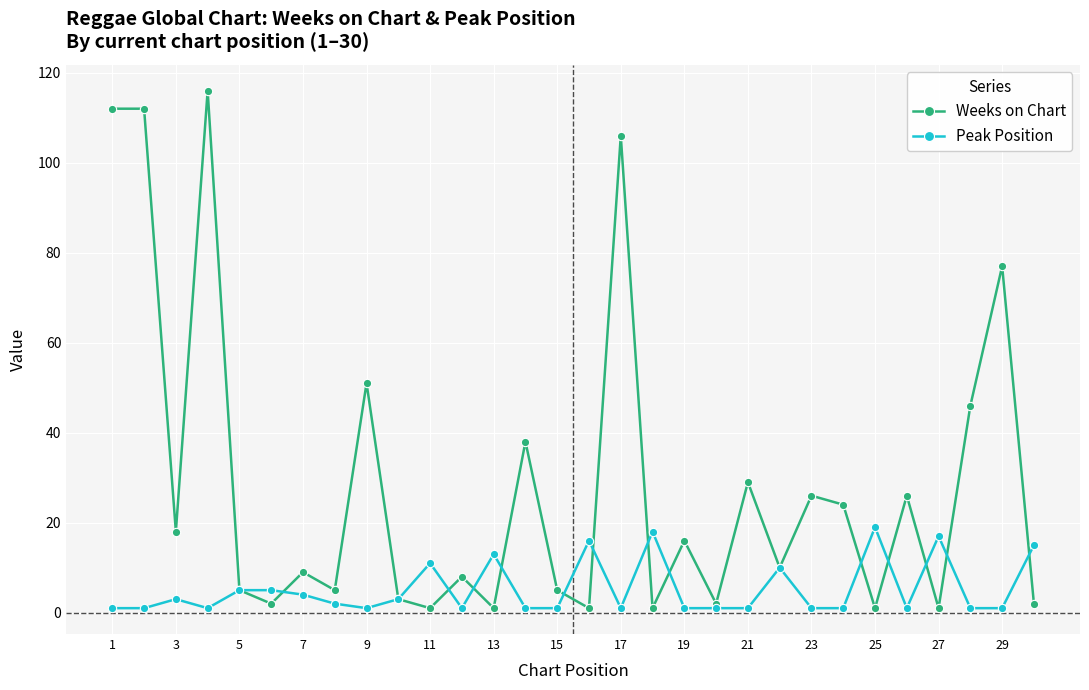

True or false: Weeks on Chart has more than 1 interior local peaks.

True